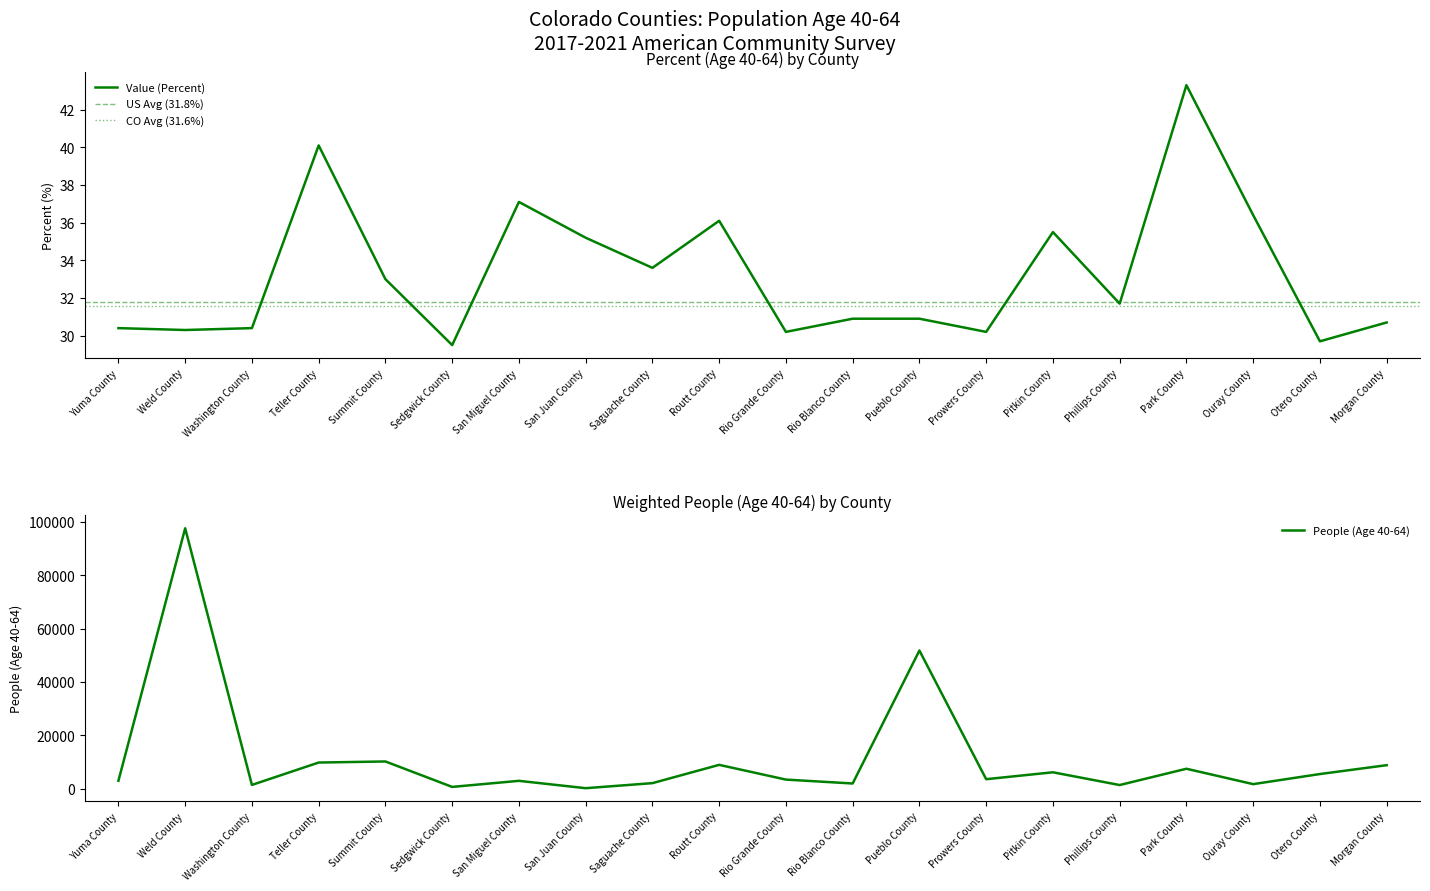

What is the maximum value for percent?

43.3